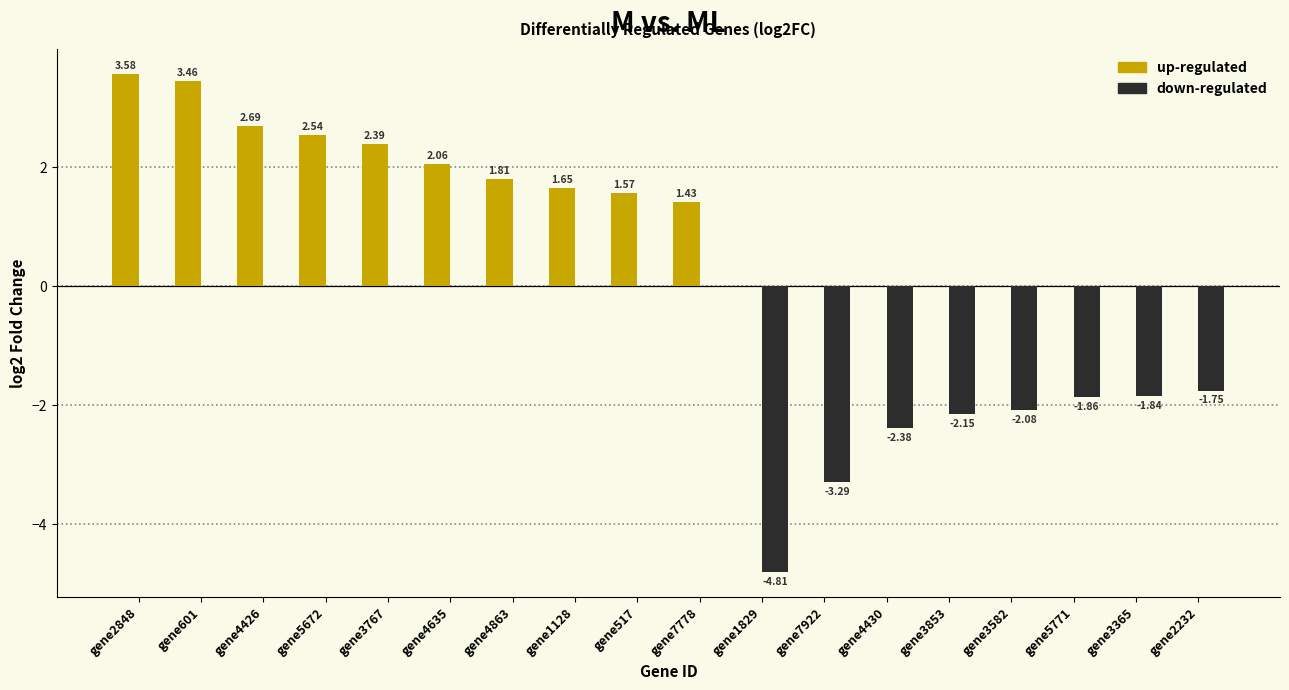

At which category is the sum across all series the highest?

gene2848